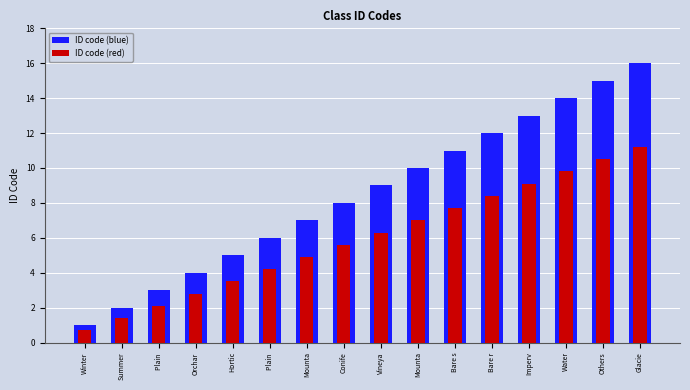

What is the label of the 4th bar from the right?

Imperv